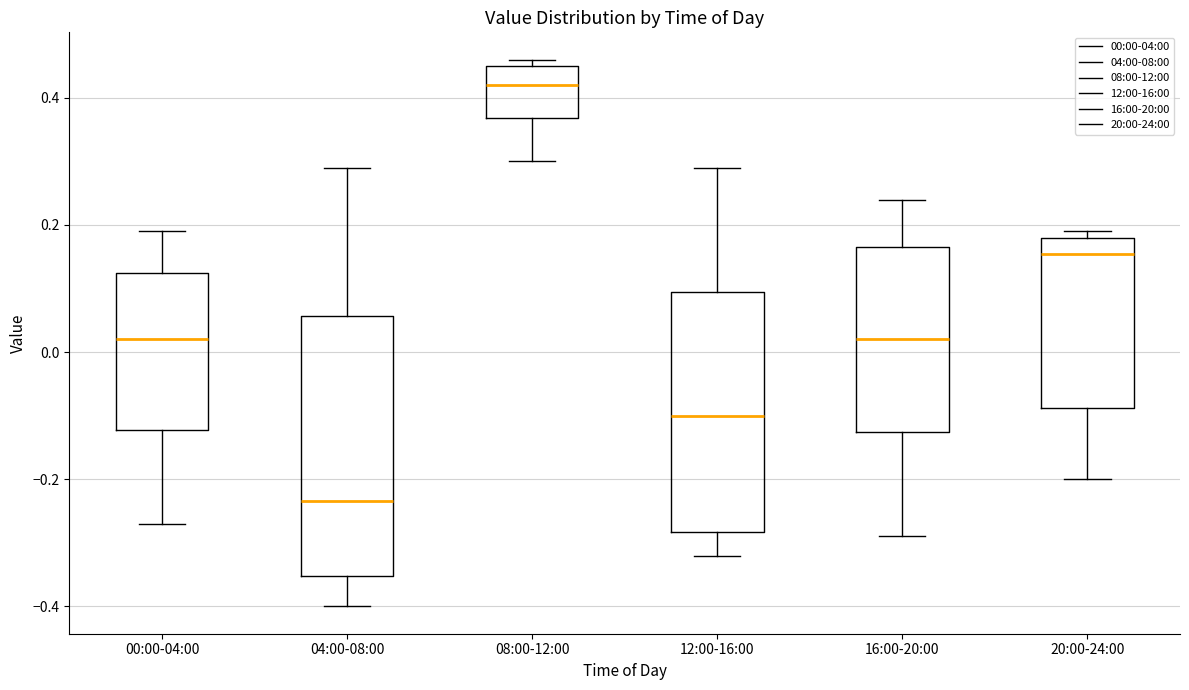

Reading left to right, transcribe this box plot: for each box, give where its median line is, the range the box spans, and where its two whiskers end, as read against the y-axis. The values are not printed on the chart, so give them approximately, as read against the axis.

00:00-04:00: median 0.02, box -0.12 to 0.12, whiskers -0.26 to 0.20
04:00-08:00: median -0.24, box -0.36 to 0.06, whiskers -0.40 to 0.30
08:00-12:00: median 0.42, box 0.36 to 0.46, whiskers 0.30 to 0.46 (just above the box's upper edge)
12:00-16:00: median -0.10, box -0.28 to 0.10, whiskers -0.32 to 0.30
16:00-20:00: median 0.02, box -0.12 to 0.16, whiskers -0.28 to 0.24
20:00-24:00: median 0.16, box -0.08 to 0.18, whiskers -0.20 to 0.20